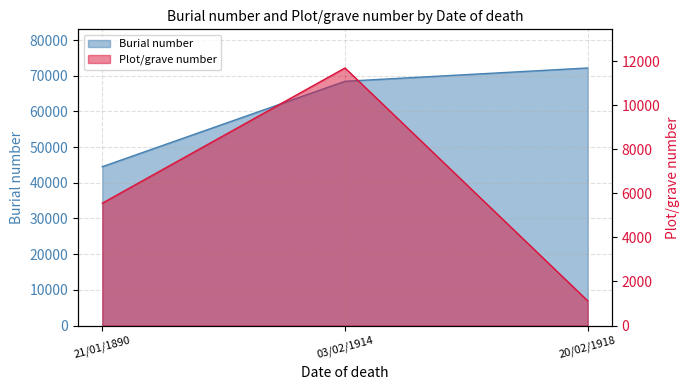

The Plot/grave number series shows 5552 at 21/01/1890. True or false?

True